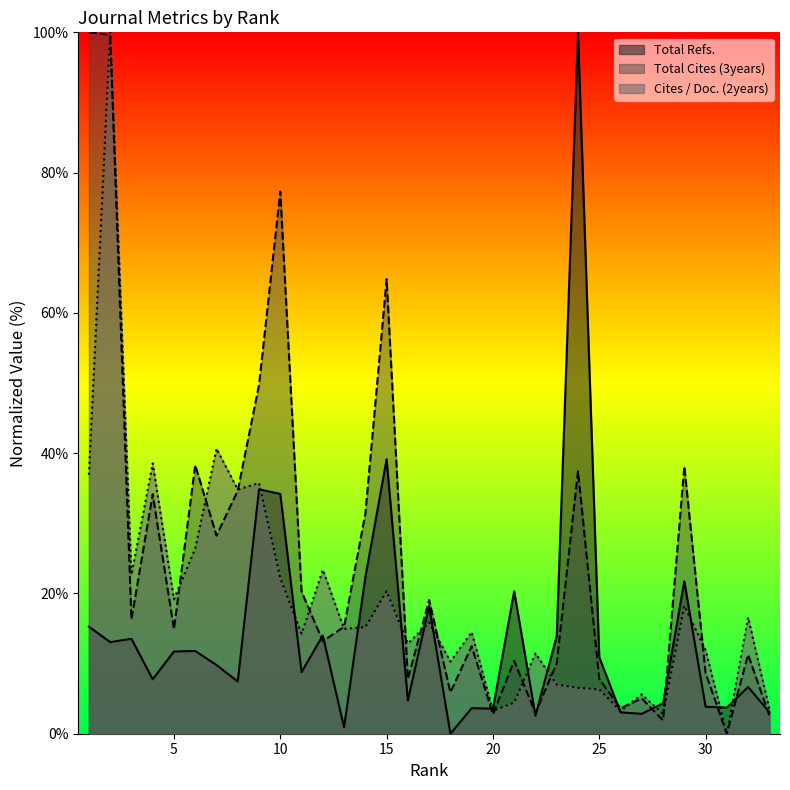

Where do Total Cites (3years) and Total Refs. first cross each other?

11 and 12